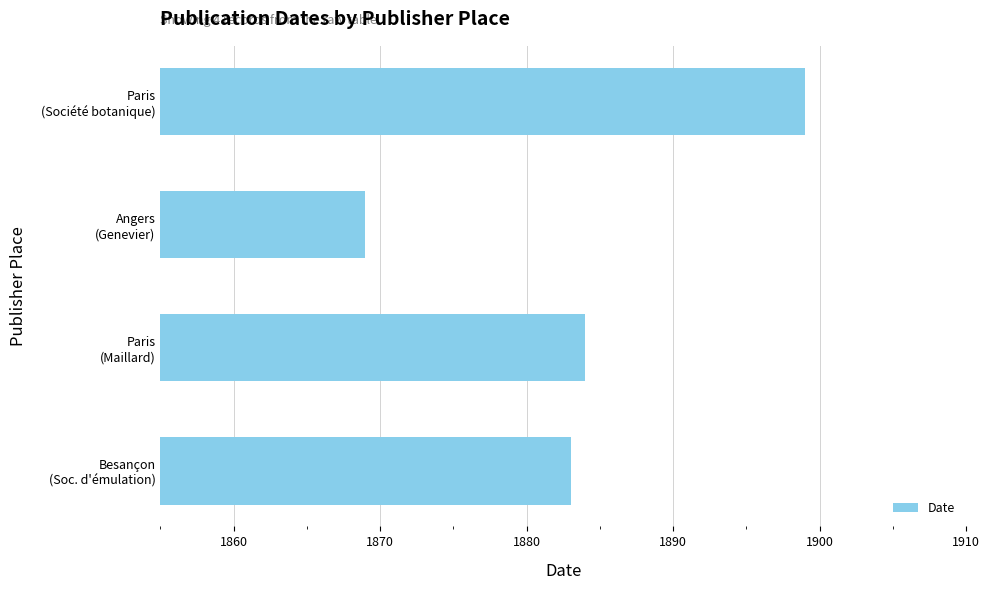

Are the bars grouped side by side (vs. stacked)?

No